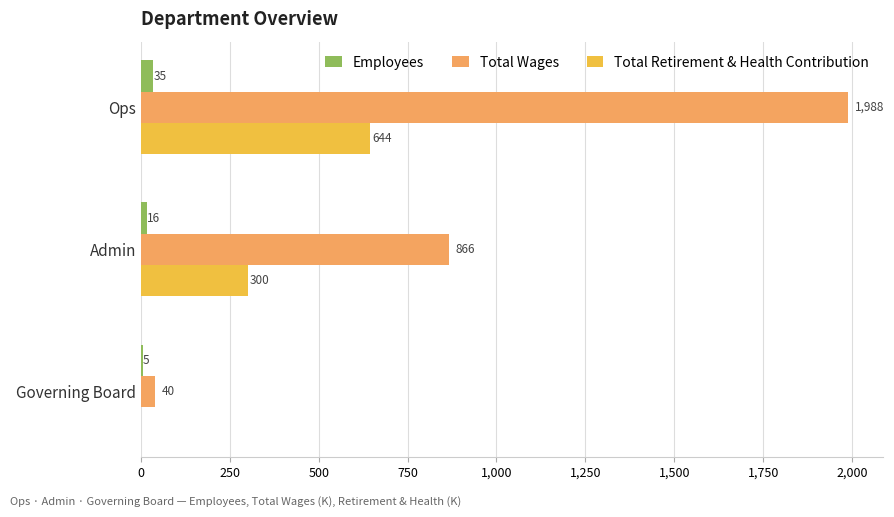

At which category is the sum across all series the highest?

Ops